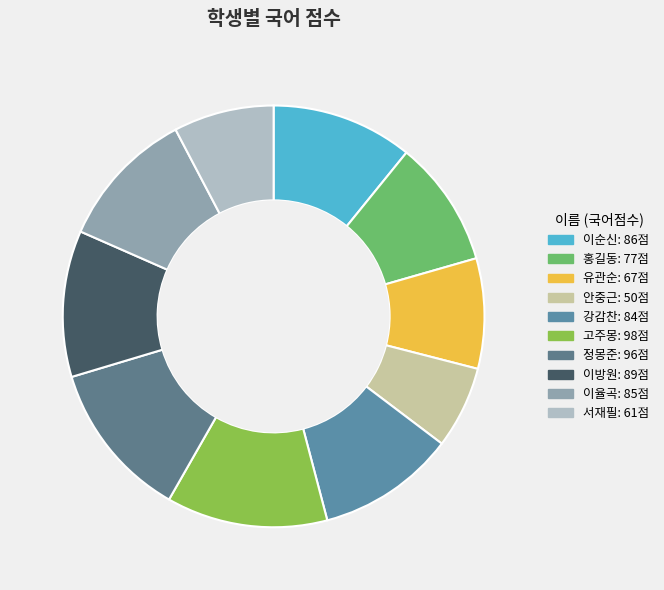

Rank the categories by value from highest to lowest.

고주몽, 정몽준, 이방원, 이순신, 이율곡, 강감찬, 홍길동, 유관순, 서재필, 안중근